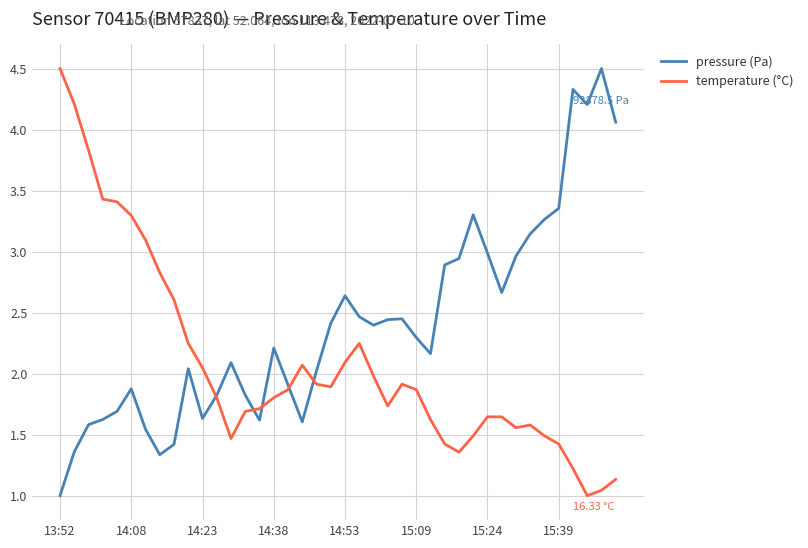

What is the difference between the maximum and second lowest values in the pressure (Pa) series?

3.2